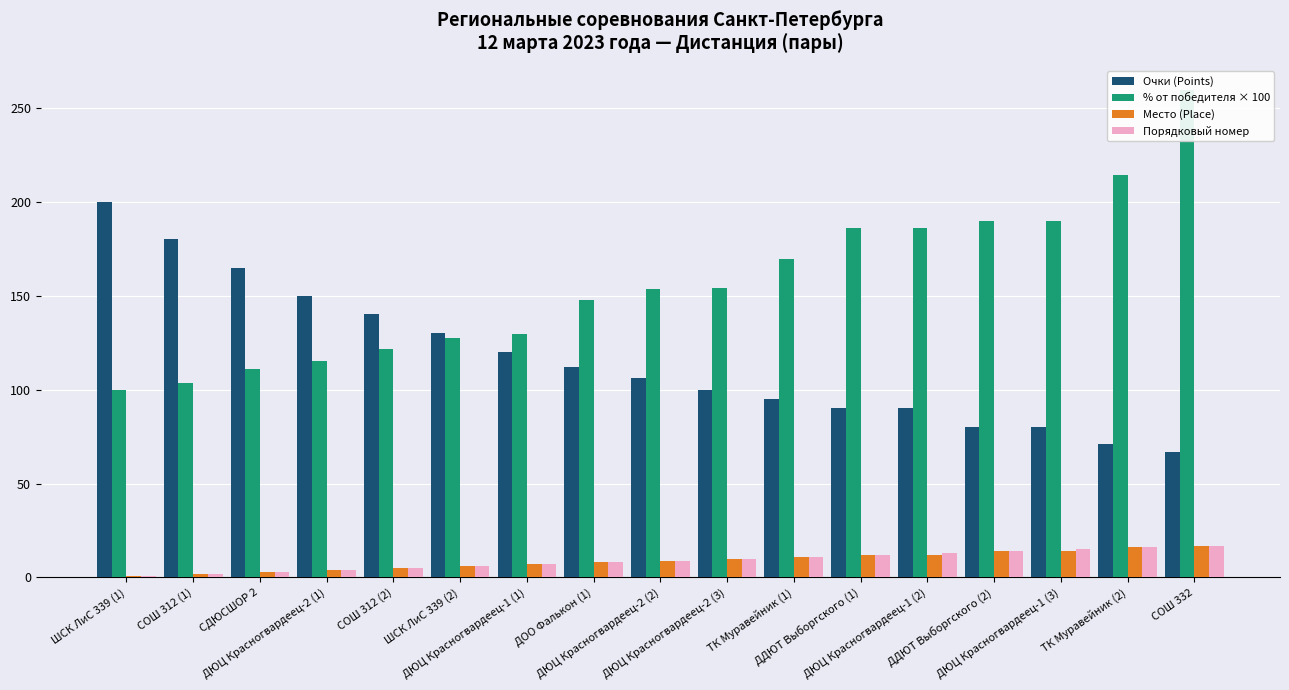

Read the Порядковый номер value at ДЮЦ Красногвардеец-2 (1).

4.0